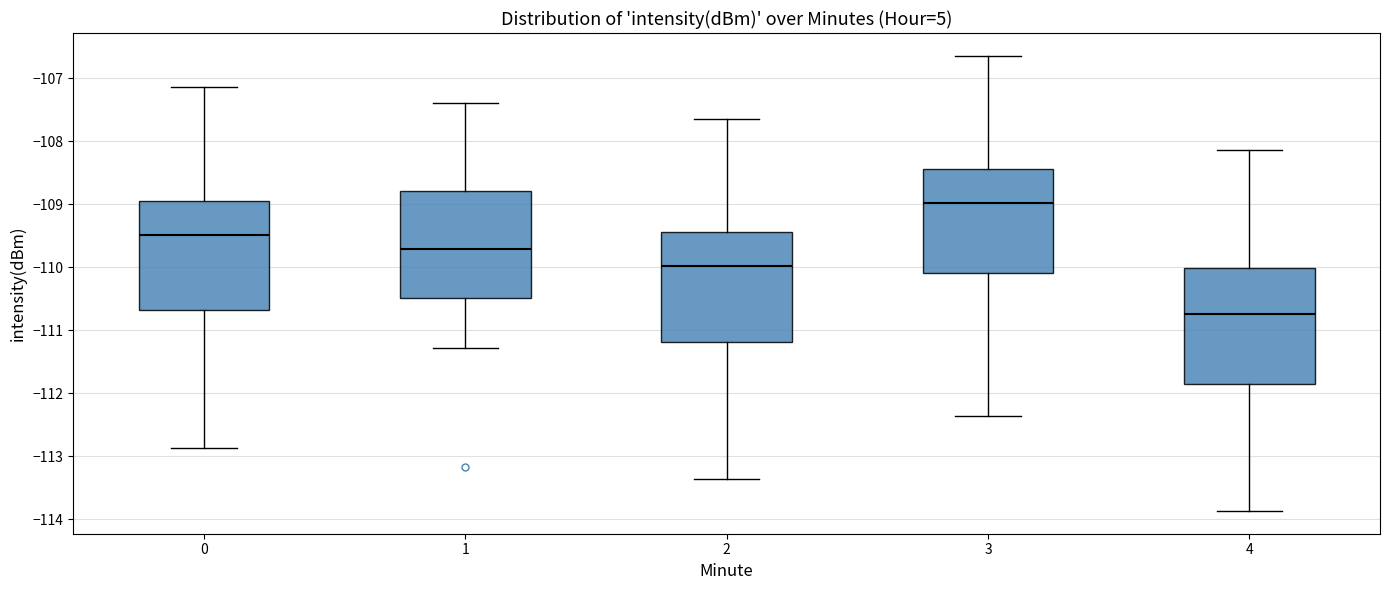

Reading left to right, transcribe this box plot: for each box, give where its median line is, the range the box spans, and where its two whiskers end, as read against the y-axis. The values are not printed on the chart, so give them approximately, as read against the axis.

0: median -109.5, box -110.7 to -108.9, whiskers -112.9 to -107.1
1: median -109.7, box -110.5 to -108.8, whiskers -111.3 to -107.4
2: median -110.0, box -111.2 to -109.4, whiskers -113.4 to -107.6
3: median -109.0, box -110.1 to -108.4, whiskers -112.4 to -106.6
4: median -110.7, box -111.9 to -110.0, whiskers -113.9 to -108.1